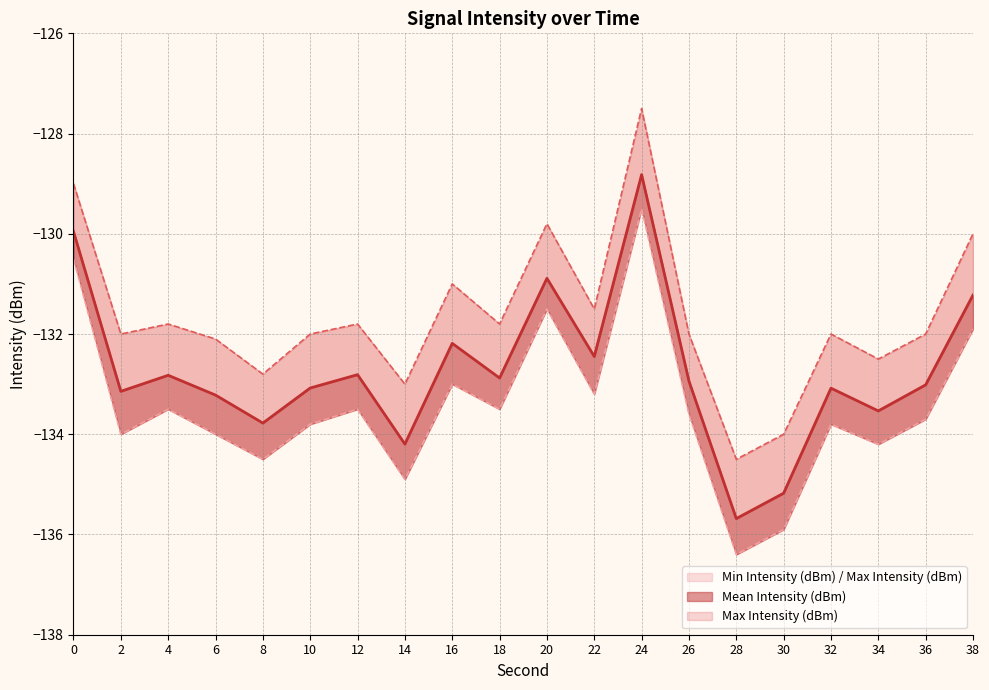

What is the difference between the Min Intensity (dBm) values at 2 and 16?

1.0